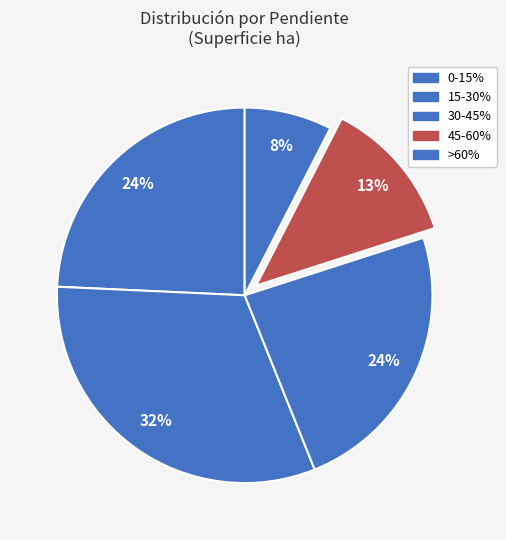

Approximately how many times larger is the value at 30-45% compared to 15-30%?

0.8